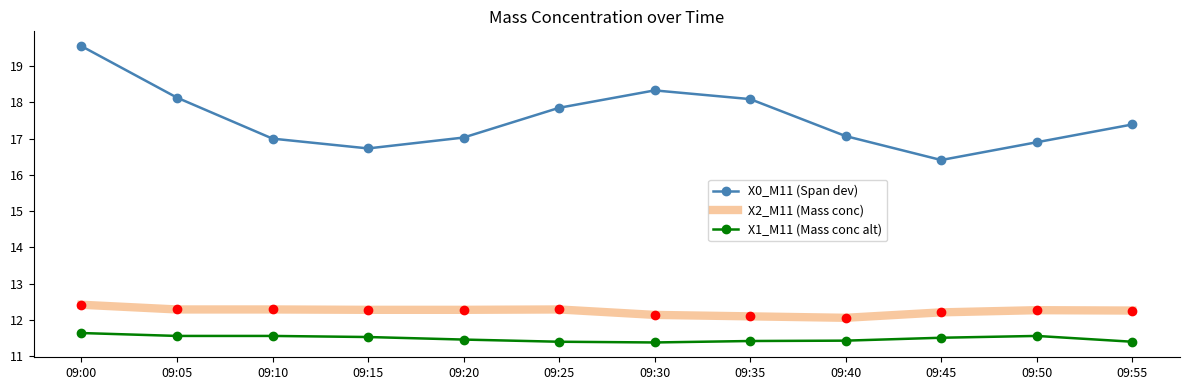

What is the difference between the maximum and minimum values in the X1_M11 (Mass conc alt) series?

0.3